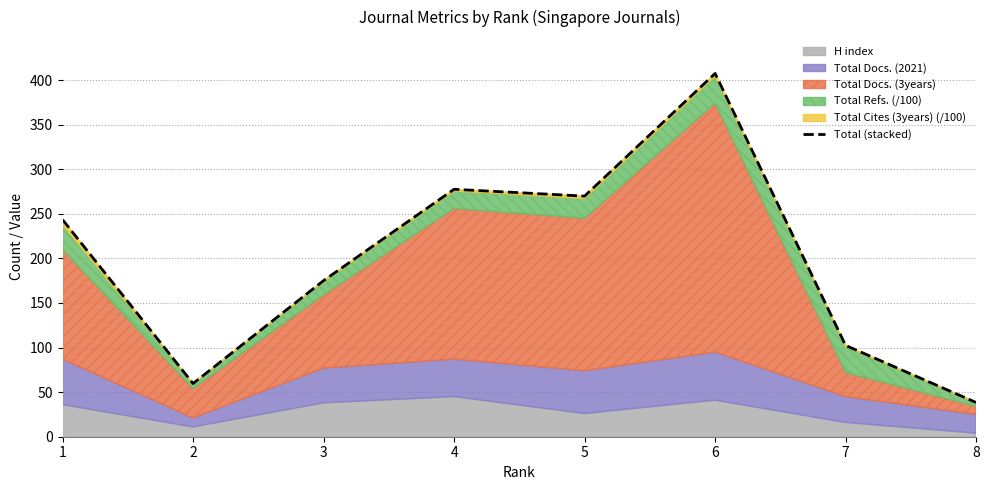

What is the maximum value shown in the chart?

407.5